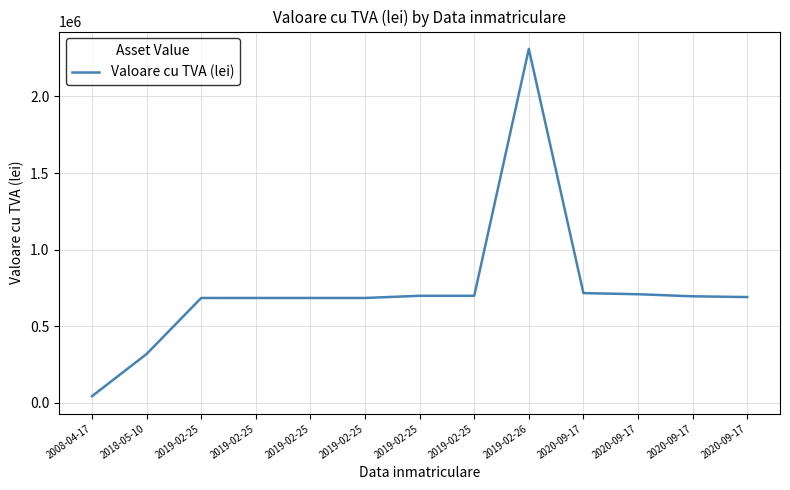

Reading left to right, transcribe all the data shown in this chart.

44046.7	319217.5	685011.6	685011.6	685011.6	685011.6	699166.7	699166.7	2310214.8	716817.3	709427.4	695962.6	690953.1